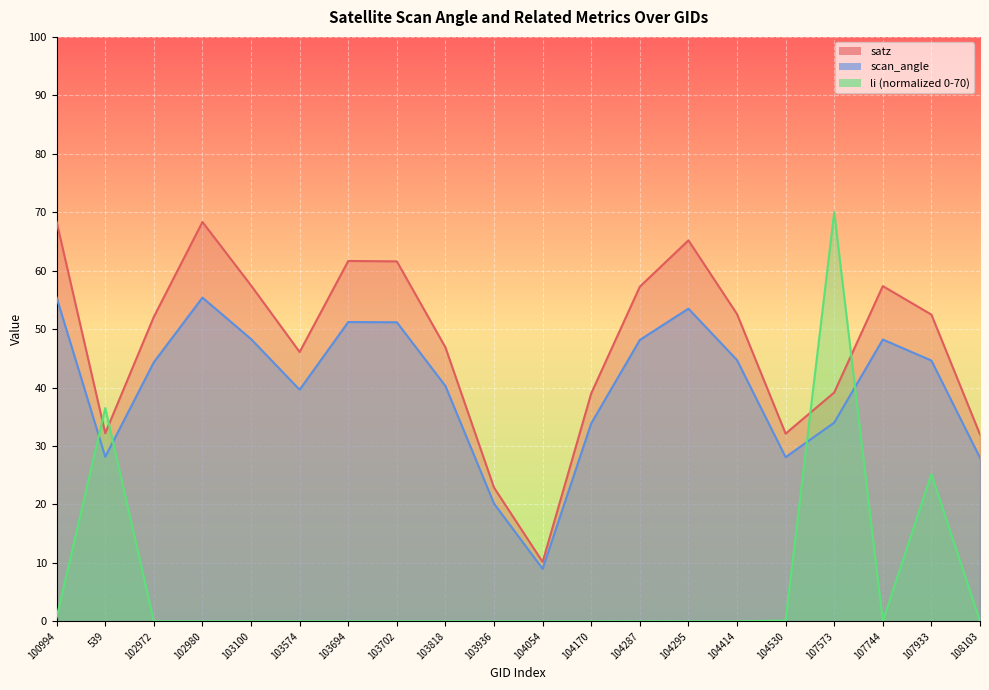

True or false: scan_angle has a value of 44.6 at 107933.

True